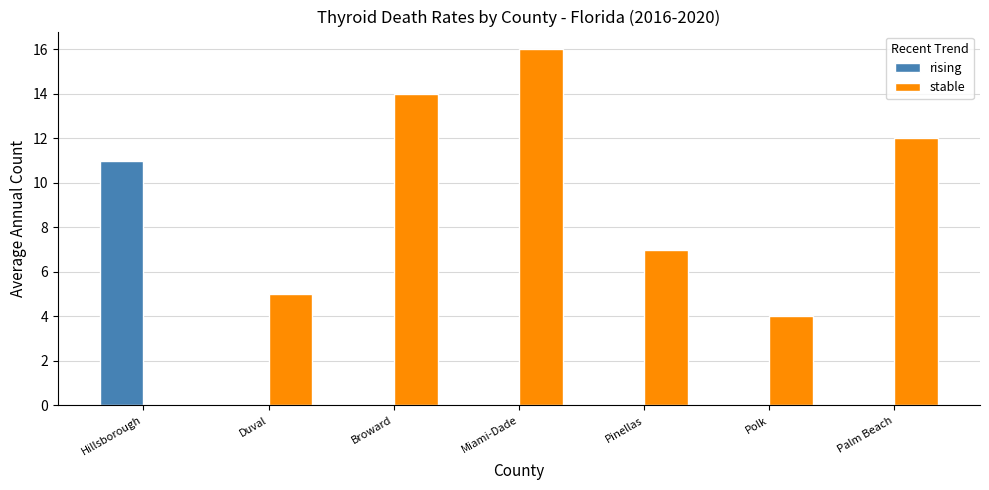

The value of rising at Hillsborough is 3. True or false?

False